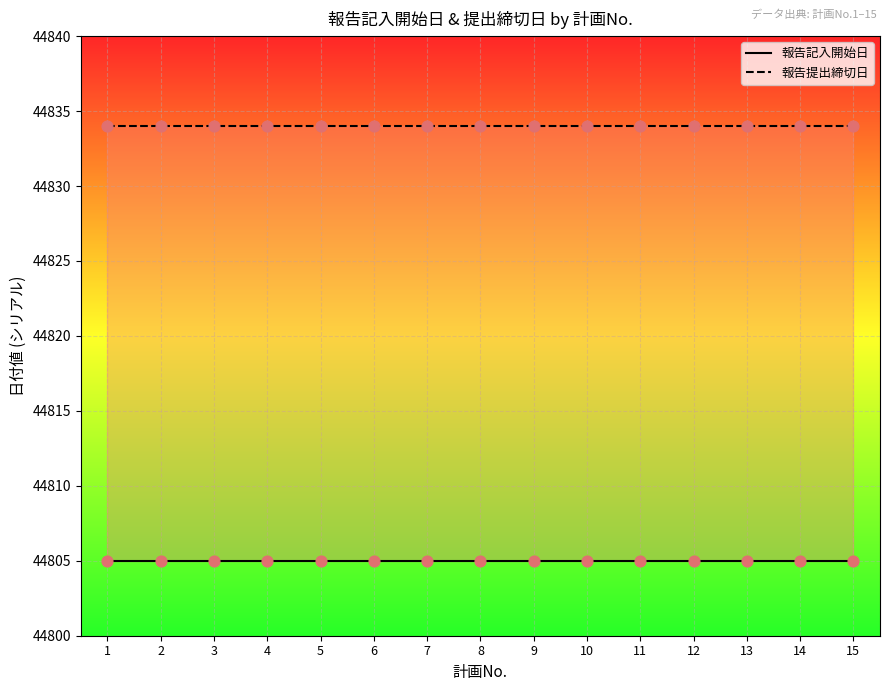

Is the value of 報告記入開始日 at 8 greater than the value of 報告提出締切日 at 12?

No